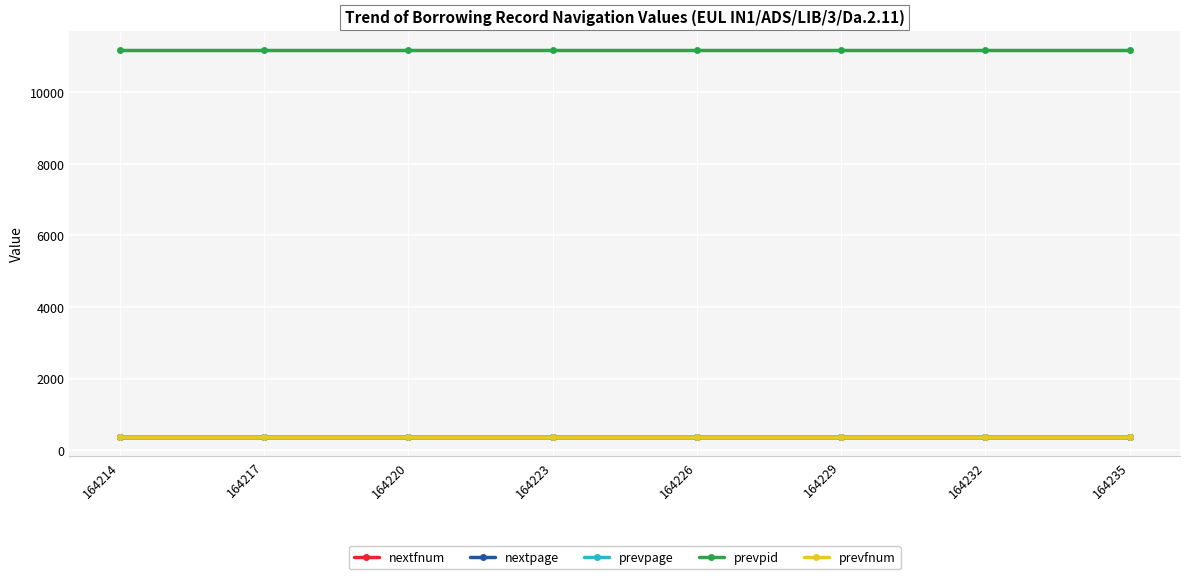

Between 164214 and 164220, which series saw the biggest shift?

nextfnum